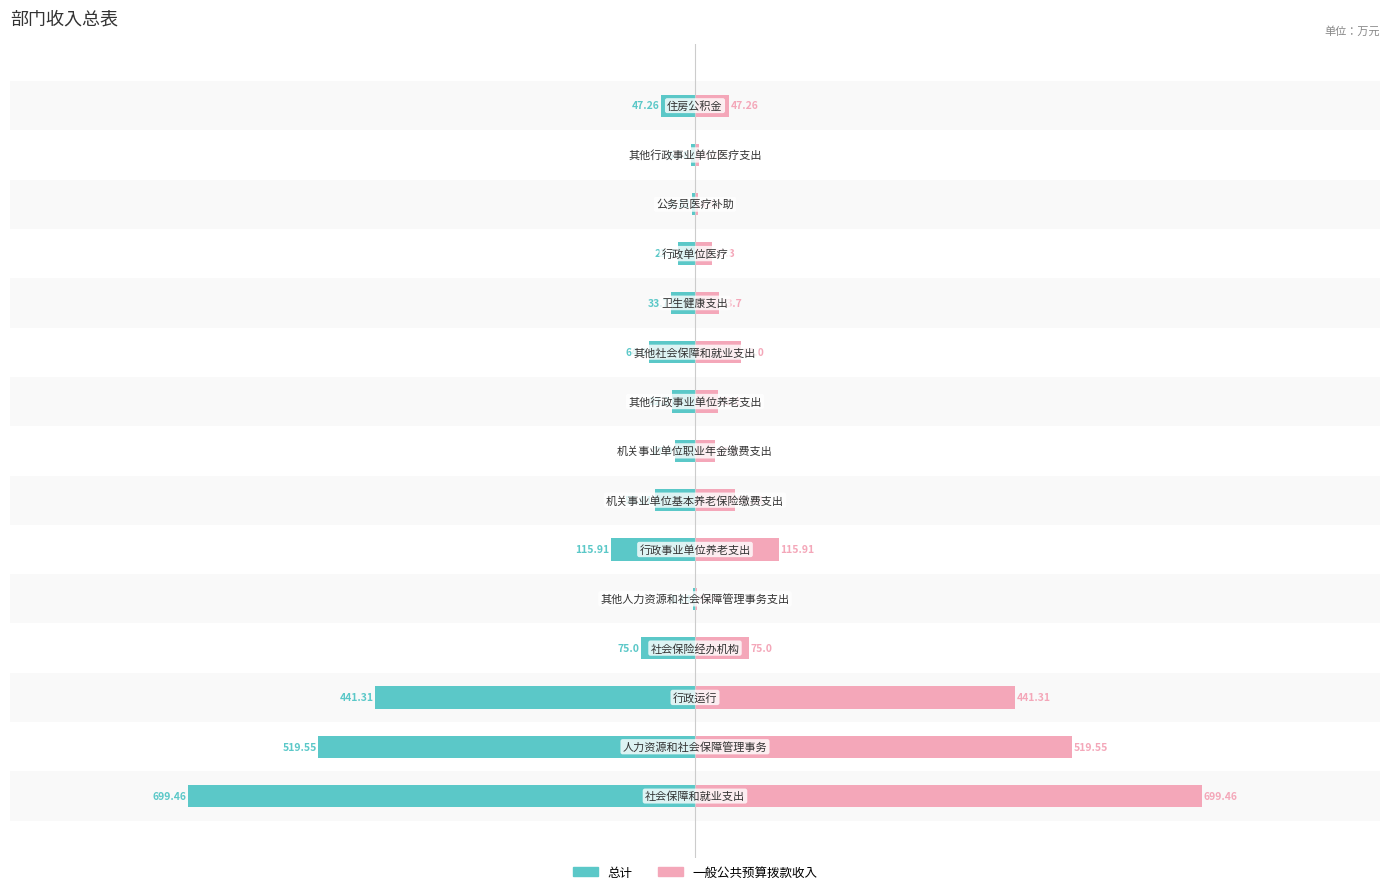

How many values in the 一般公共预算拨款收入 series exceed 47?

8